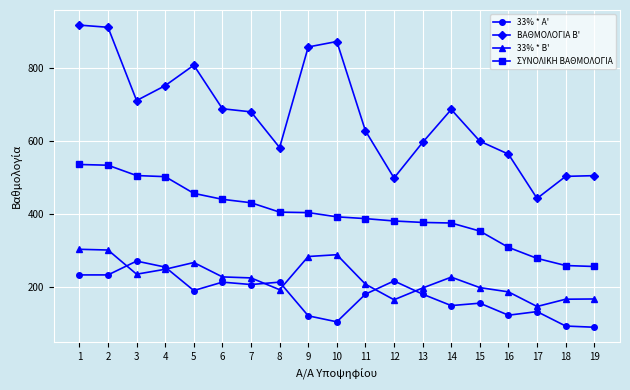

Where does the ΒΑΘΜΟΛΟΓΙΑ Β' series first go above 680?

1